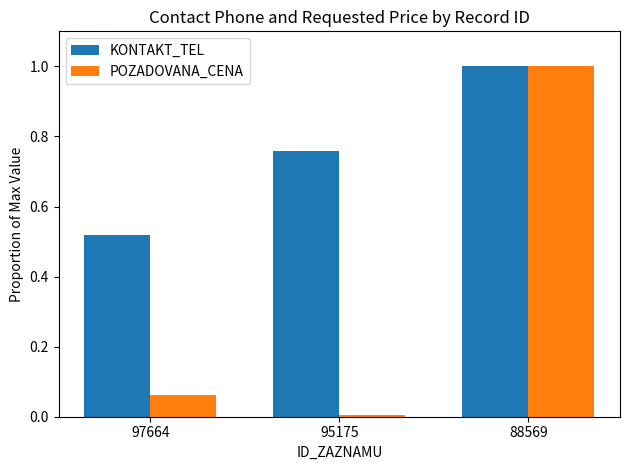

Are the bars horizontal?

No